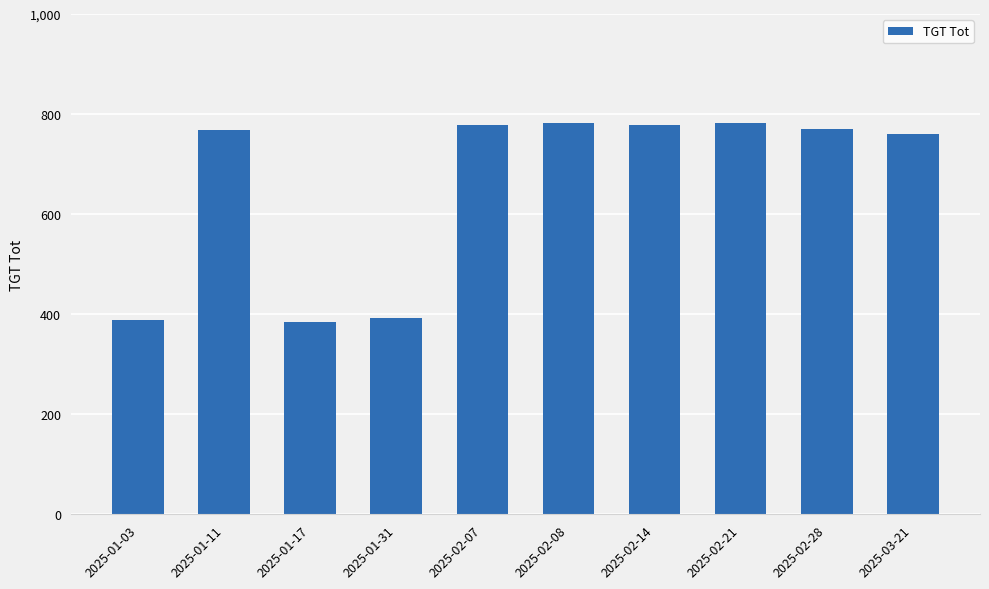

Between 2025-01-03 and 2025-02-28, which is larger?

2025-02-28